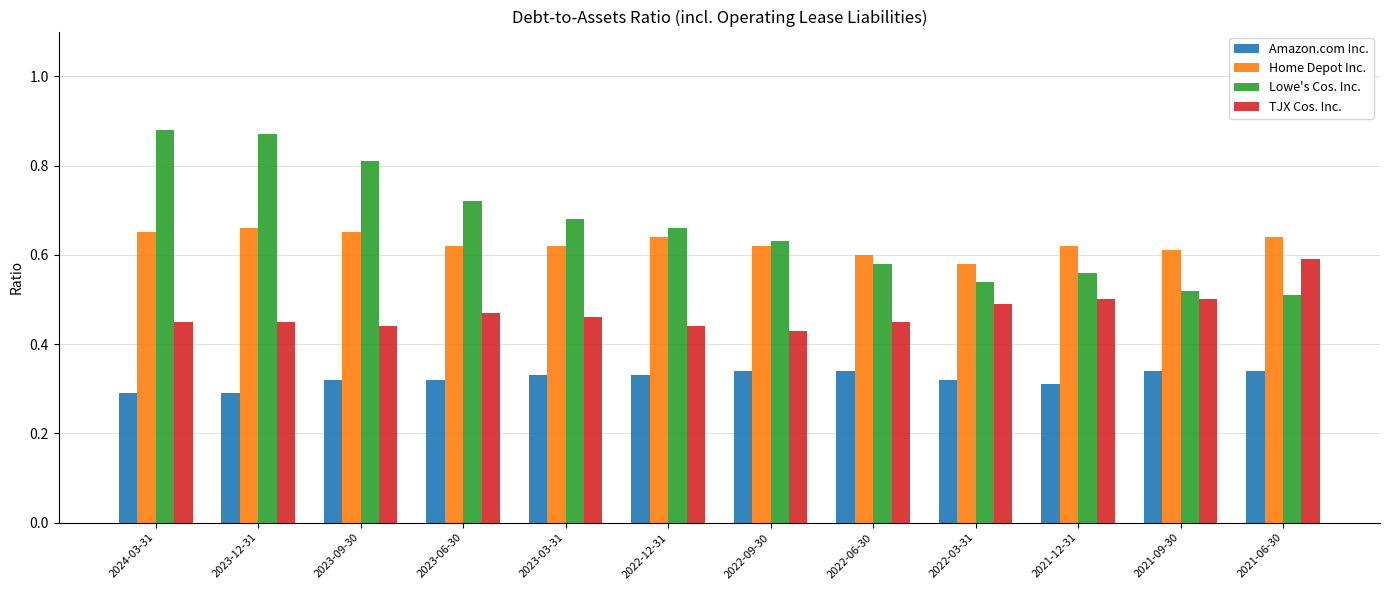

Which category has the highest value in the TJX Cos. Inc. series?

2021-06-30